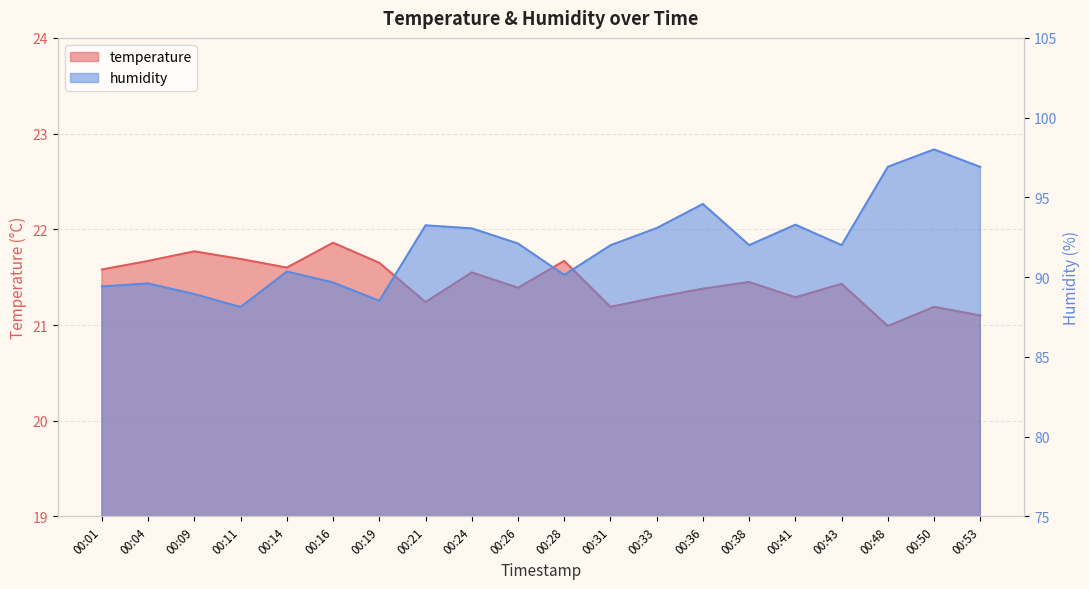

How many interior local peaks does the temperature series have?

7